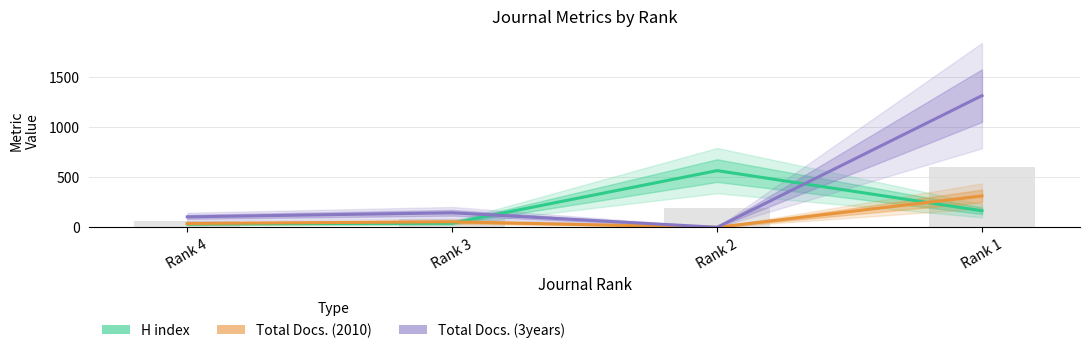

Reading left to right, transcribe all the data shown in this chart.

H index: Rank 4=34	Rank 3=42	Rank 2=566	Rank 1=165
Total Docs. (2010): Rank 4=38	Rank 3=55	Rank 2=0	Rank 1=313
Total Docs. (3years): Rank 4=104	Rank 3=145	Rank 2=0	Rank 1=1315